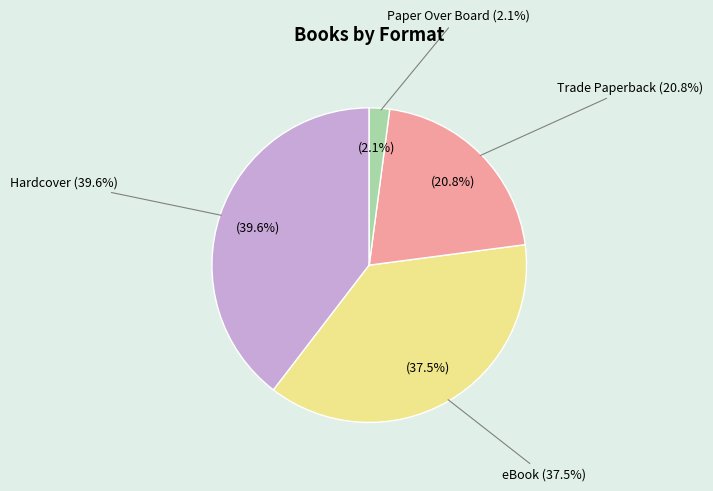

What percentage is the eBook slice, to the nearest percent?

38%